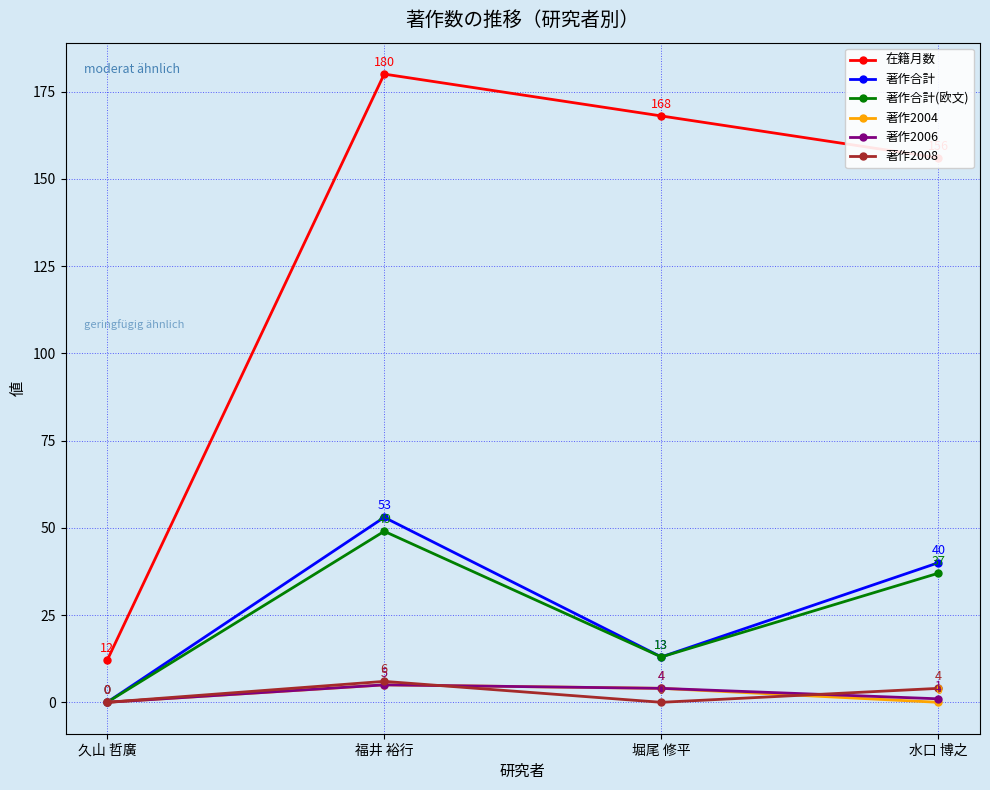

Reading right to left, transcribe all the data shown in this chart.

在籍月数: 水口 博之=156	堀尾 修平=168	福井 裕行=180	久山 哲廣=12
著作合計: 水口 博之=40	堀尾 修平=13	福井 裕行=53	久山 哲廣=0
著作合計(欧文): 水口 博之=37	堀尾 修平=13	福井 裕行=49	久山 哲廣=0
著作2004: 水口 博之=0	堀尾 修平=4	福井 裕行=5	久山 哲廣=0
著作2006: 水口 博之=1	堀尾 修平=4	福井 裕行=5	久山 哲廣=0
著作2008: 水口 博之=4	堀尾 修平=0	福井 裕行=6	久山 哲廣=0